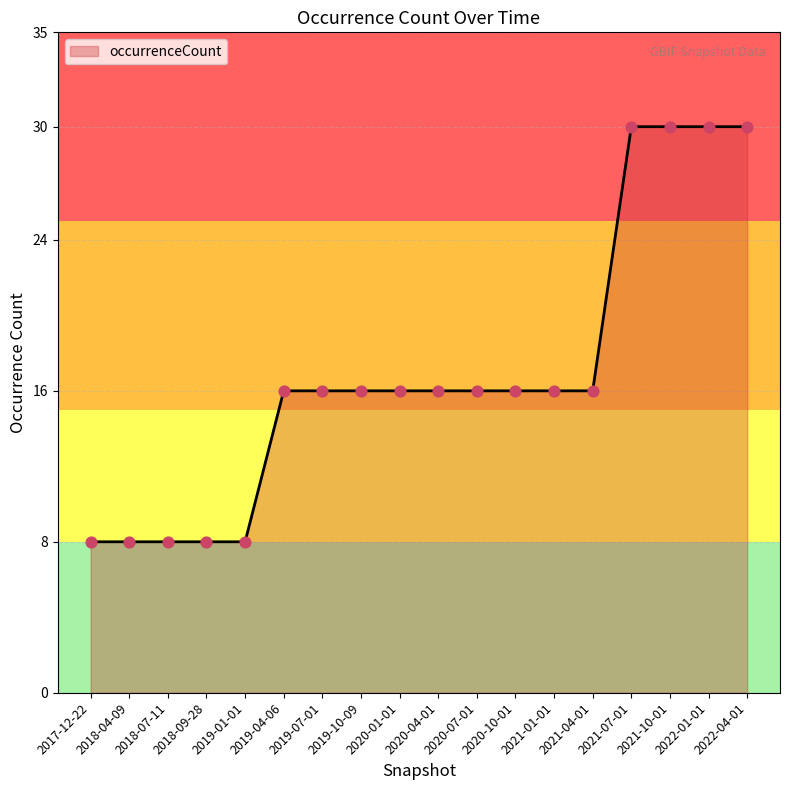

Which has a higher value, 2022-04-01 or 2018-04-09?

2022-04-01